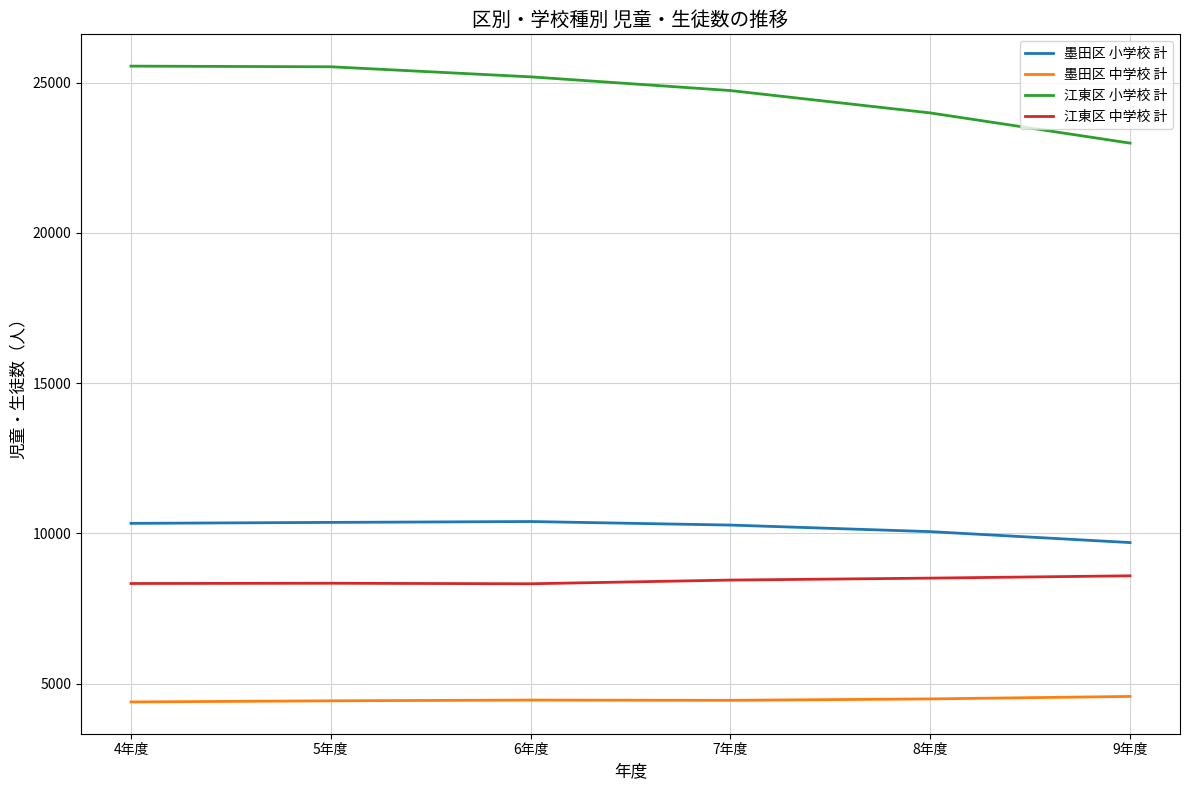

What is the spread (max minus min) of values at 7年度?

20291